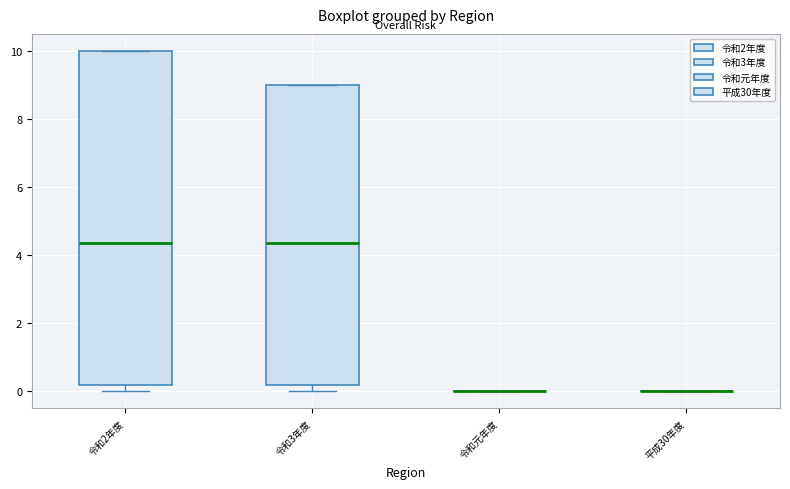

Which box is the tallest, from its lower edge to its upper edge?

令和2年度